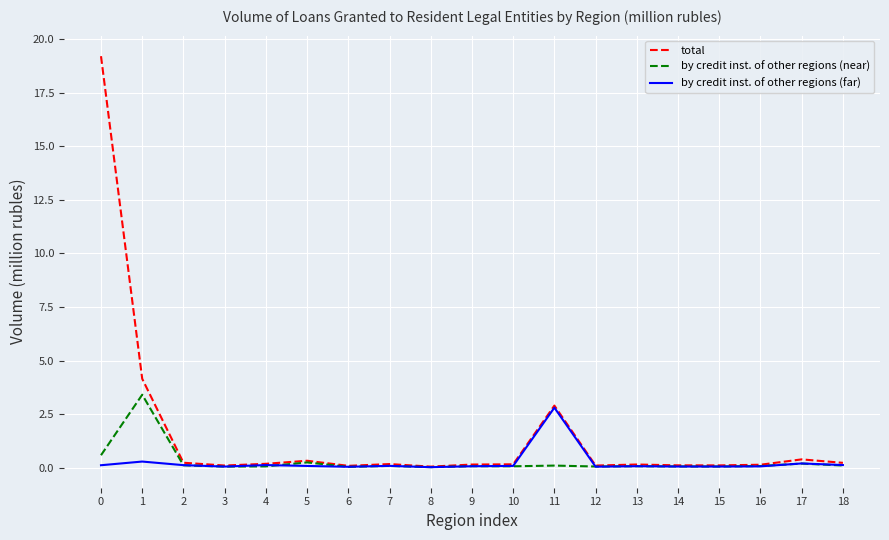

True or false: total has a value of 0.0 at 8.

True